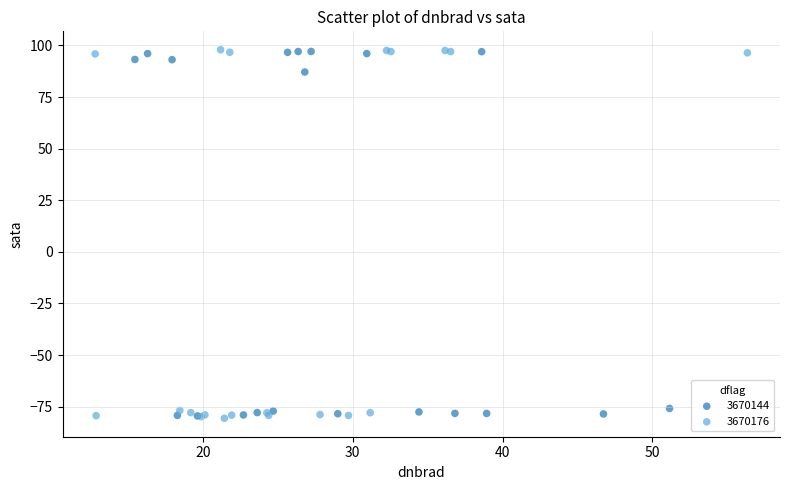

What are all the series names shown in the legend?

3670144, 3670176